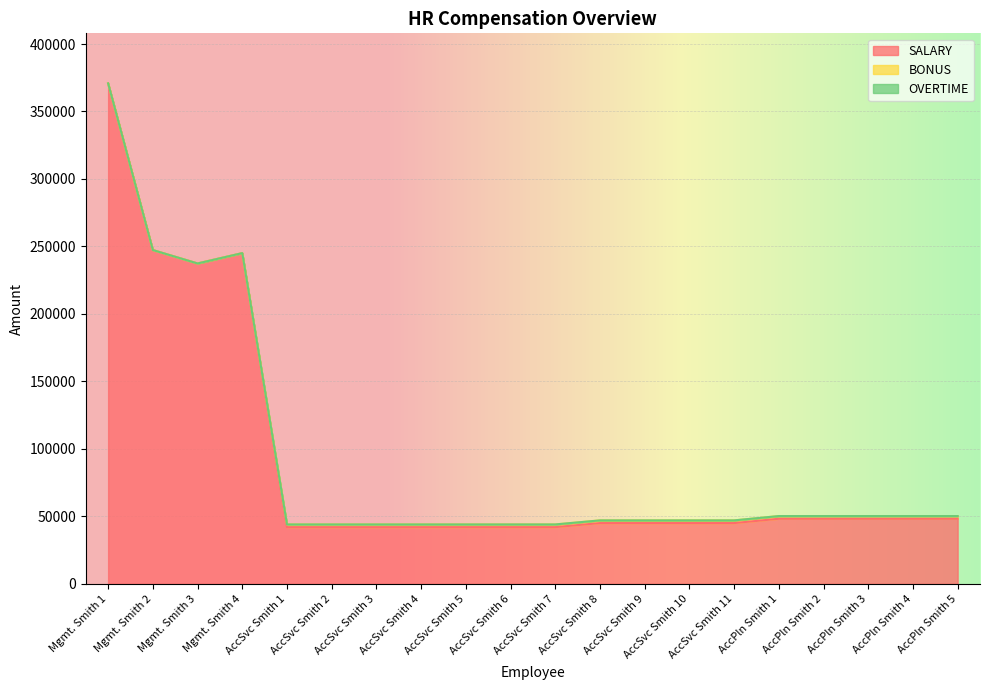

What are all the series names shown in the legend?

SALARY, BONUS, OVERTIME